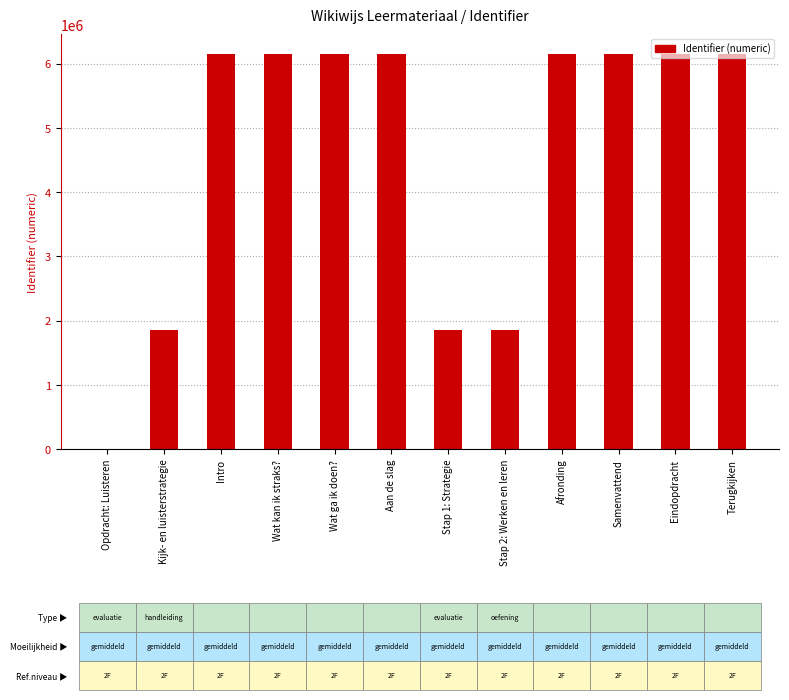

What is the sum of all values?

54777672